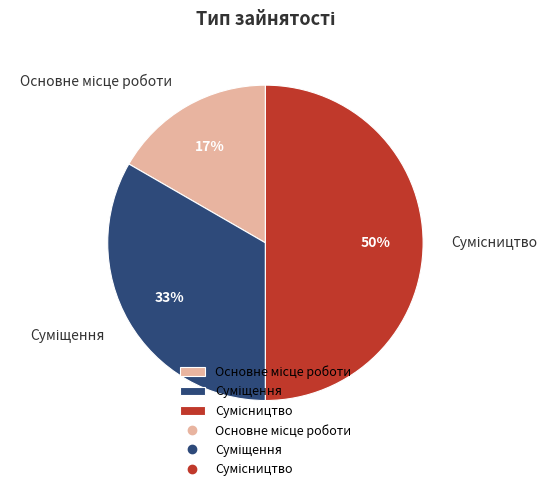

To the nearest percent, what is the average slice percentage?

33%